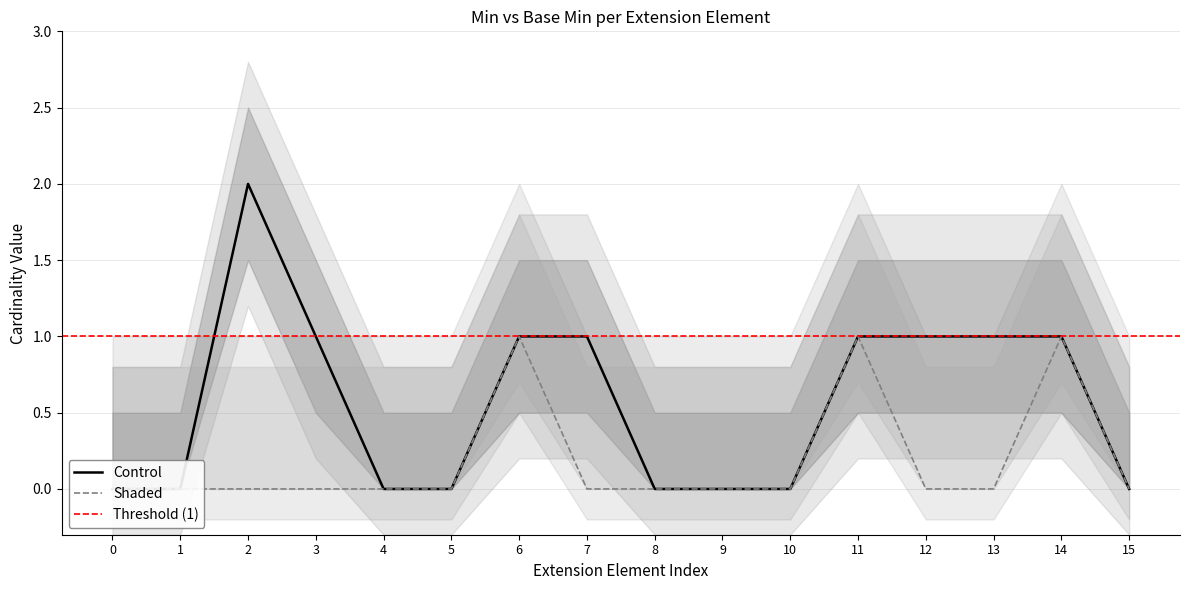

Does the chart have visible grid lines?

Yes